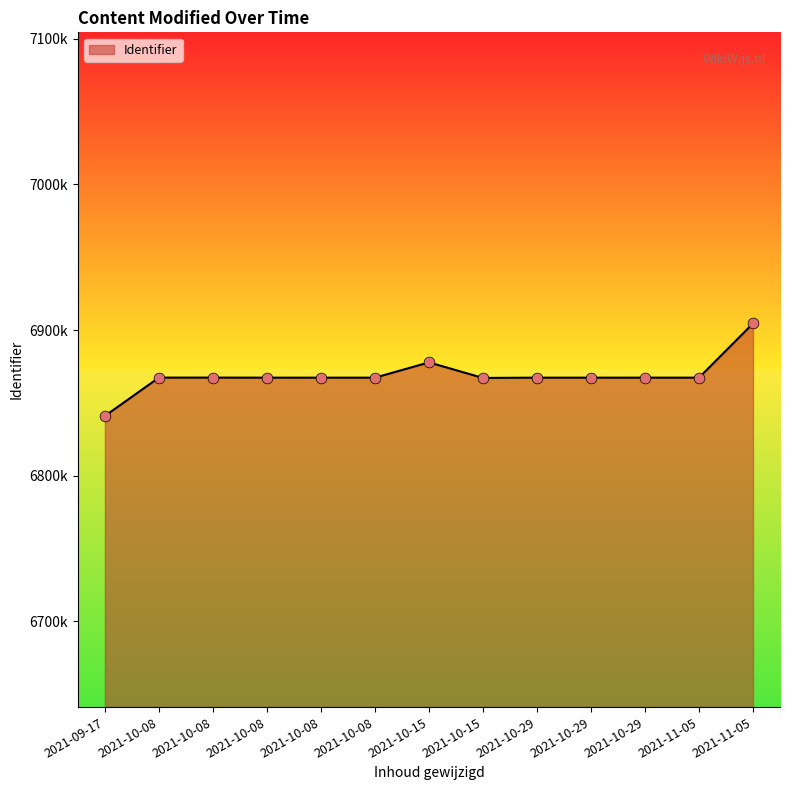

What is the ratio of the value at 2021-10-08 to the value at 2021-10-08?

1.0